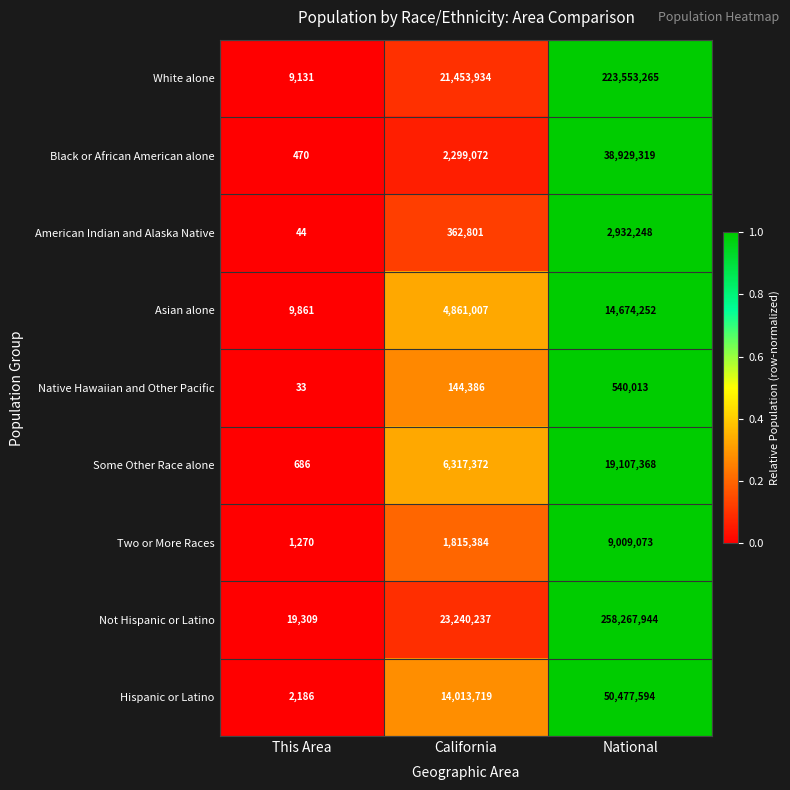

What is the average value of the Asian alone series?

6515040